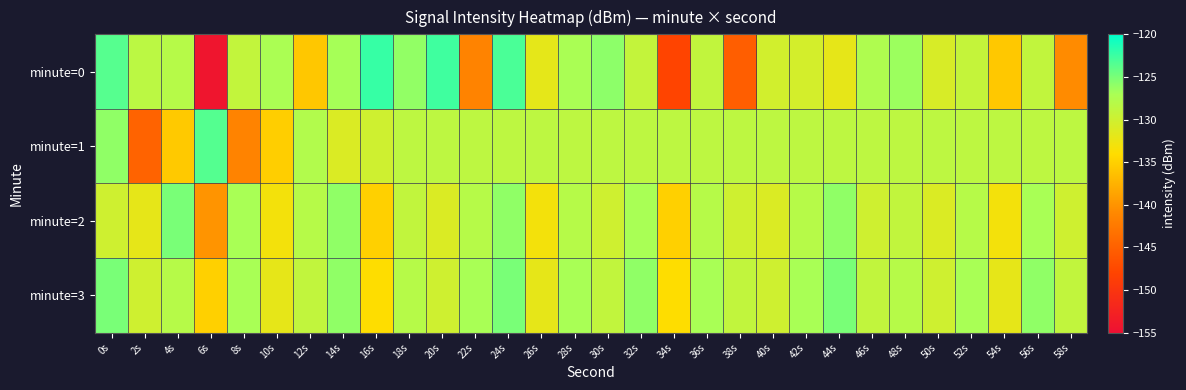

List the series in order of their peak value, highest first.

minute=0, minute=1, minute=2, minute=3